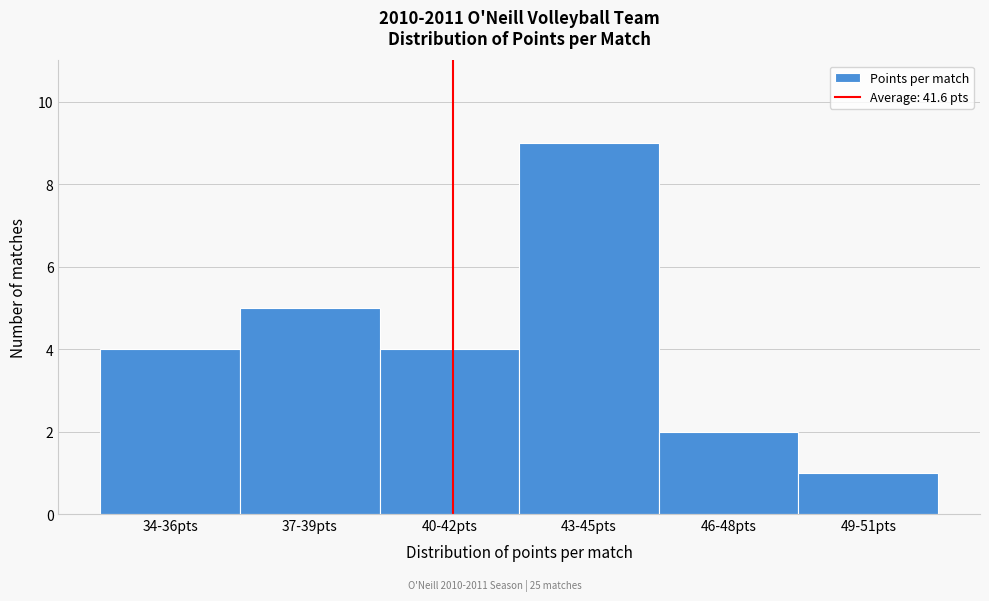

Reading left to right, extract all data points from this chart.

34-36pts=4	37-39pts=5	40-42pts=4	43-45pts=9	46-48pts=2	49-51pts=1